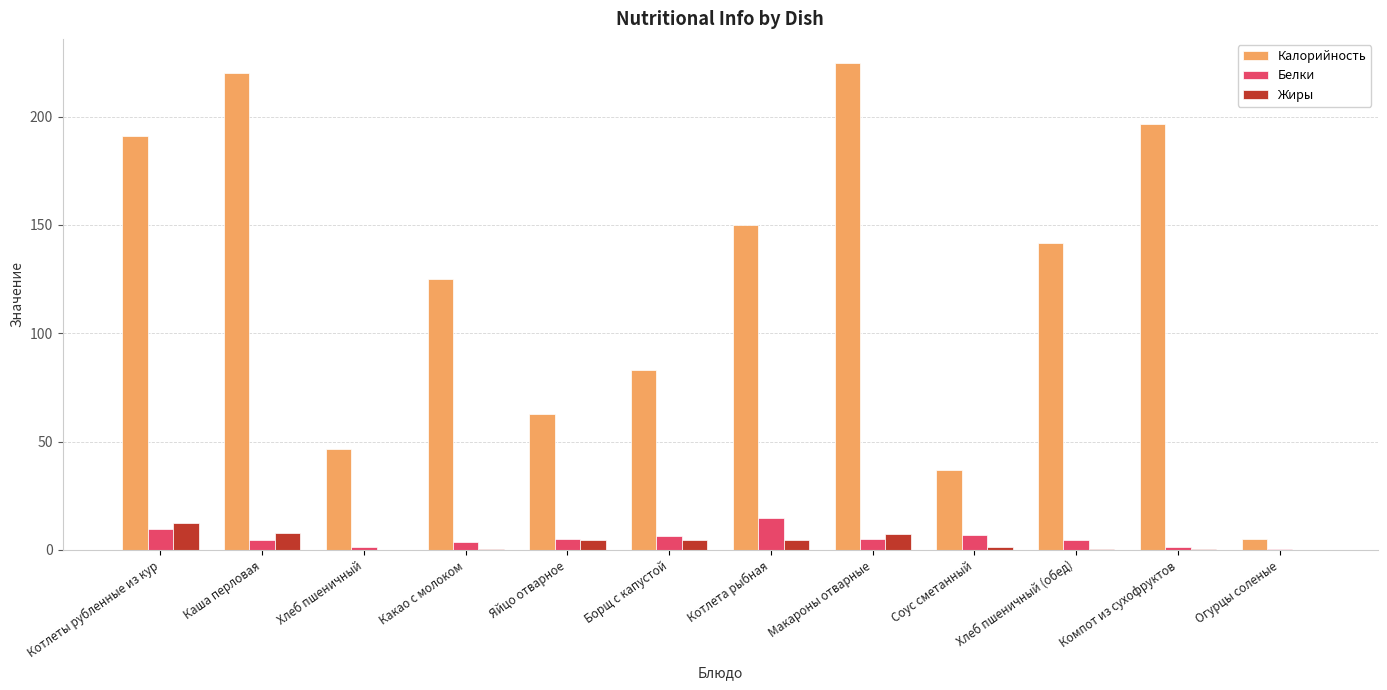

What is the sum of all Белки values?

63.8